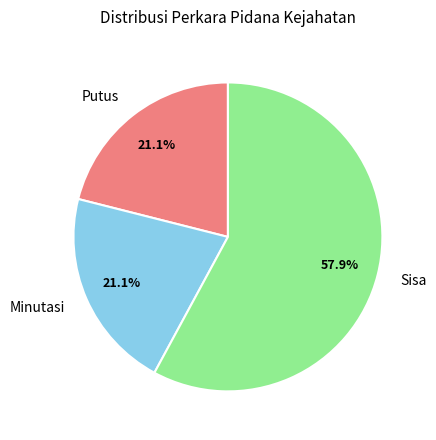

Between Putus and Sisa, which is larger?

Sisa